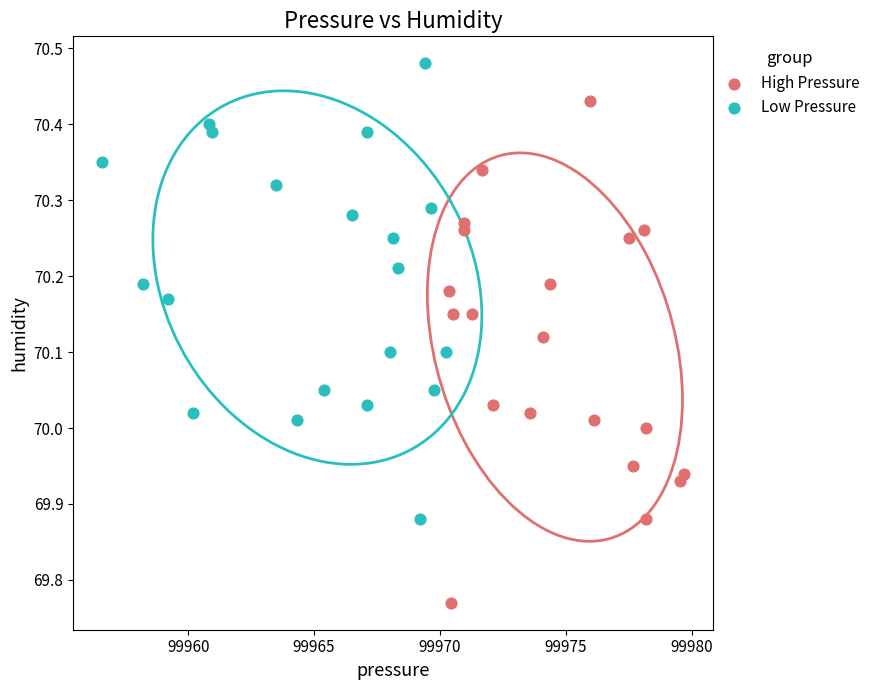

Which series reaches the maximum Y coordinate?

Low Pressure